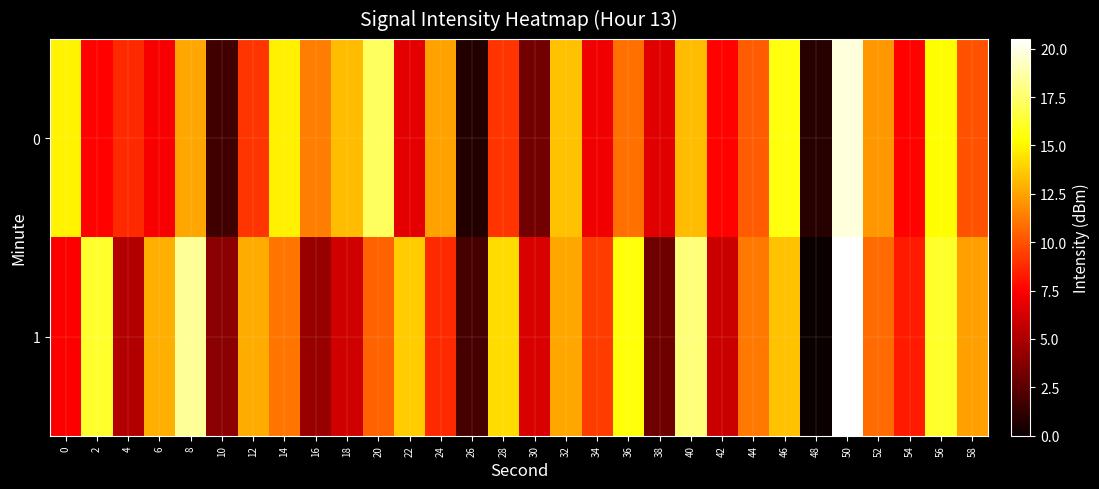

Which series has the largest range (max minus min)?

1